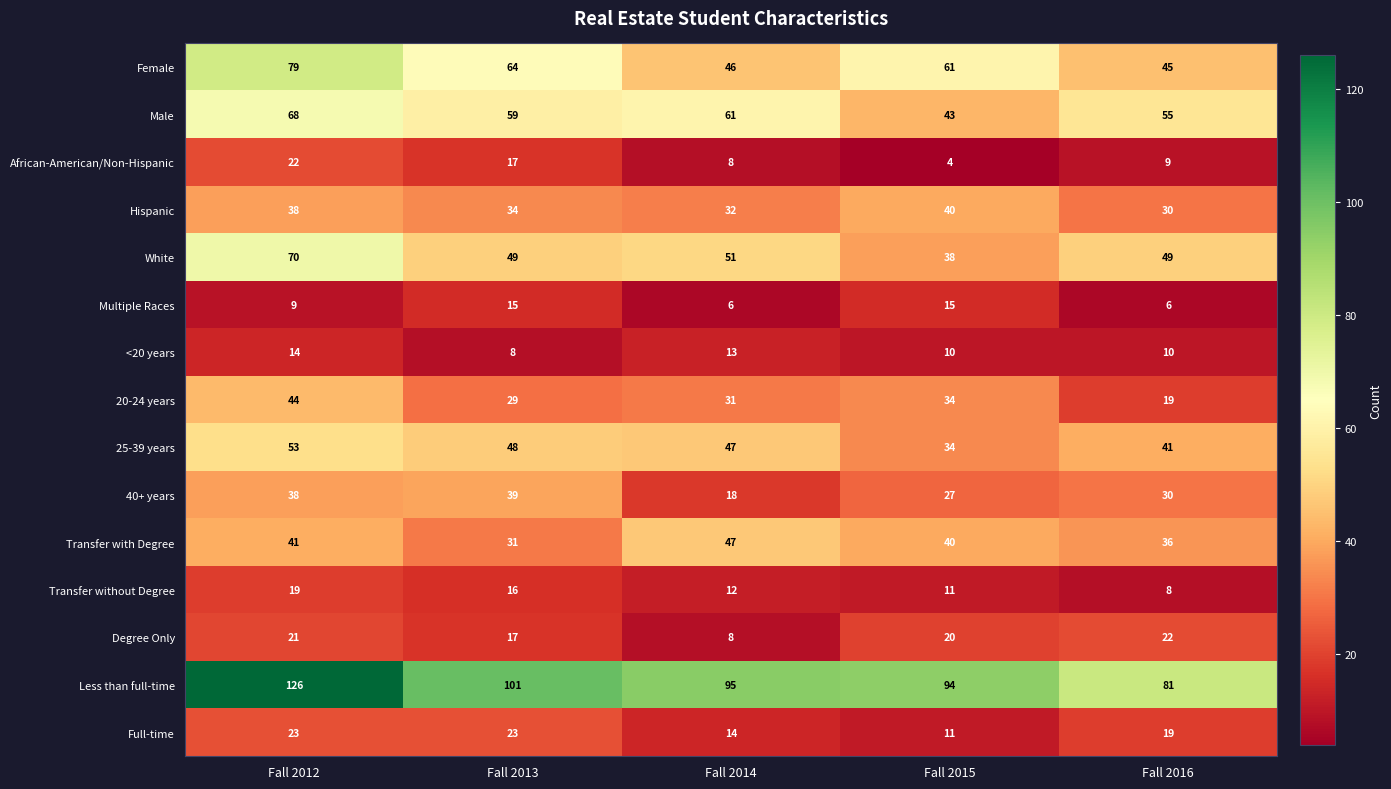

What is the maximum value for Less than full-time?

126